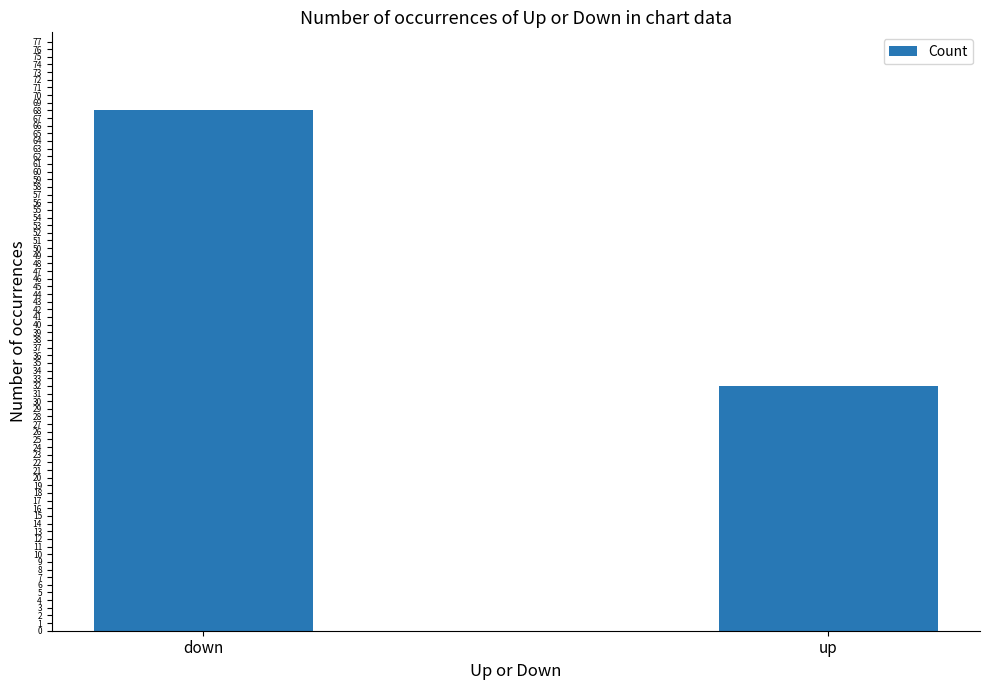

Rank the categories by value from highest to lowest.

down, up